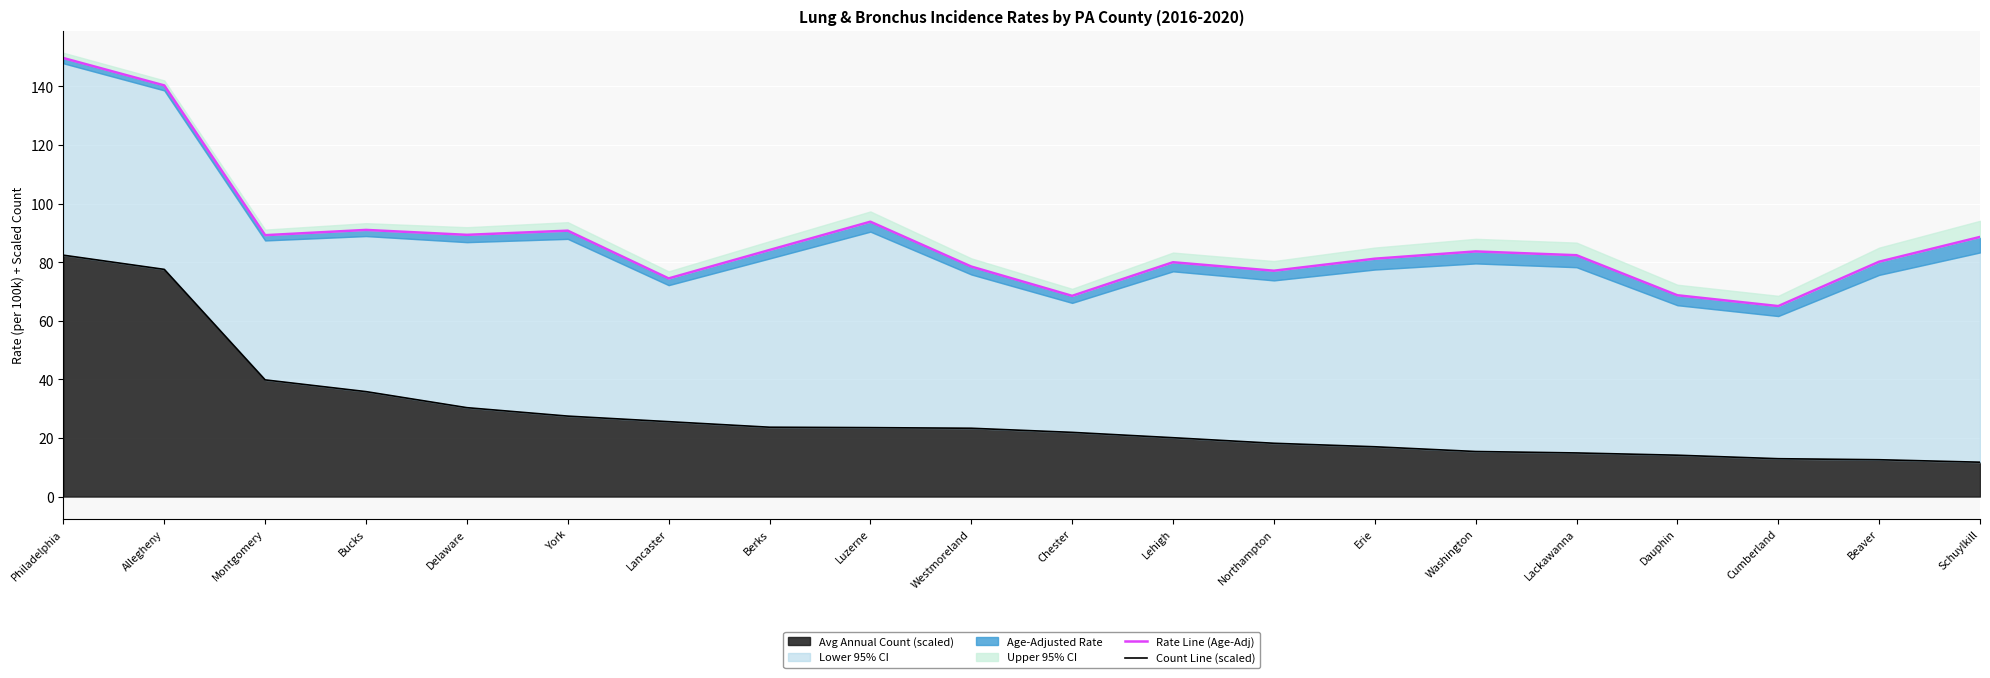

True or false: Rate Line (Age-Adj) and Count Line (scaled) intersect in this chart.

False